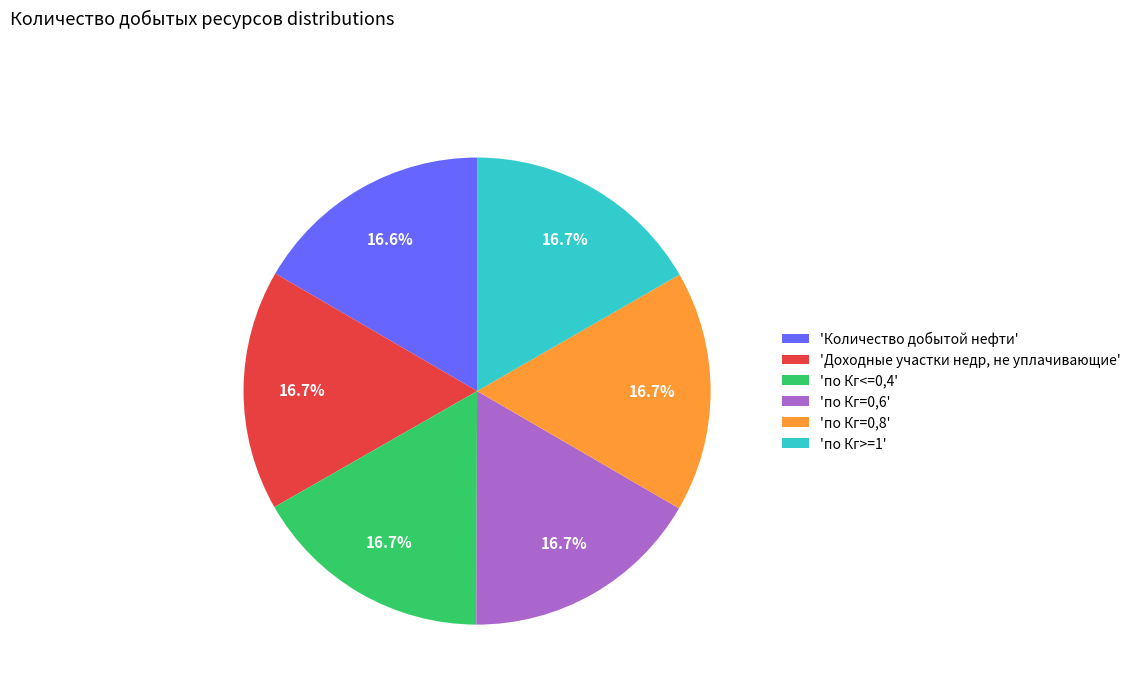

Approximately how many times larger is the value at 'по Кг>=1' compared to 'Доходные участки недр, не уплачивающие'?

1.0